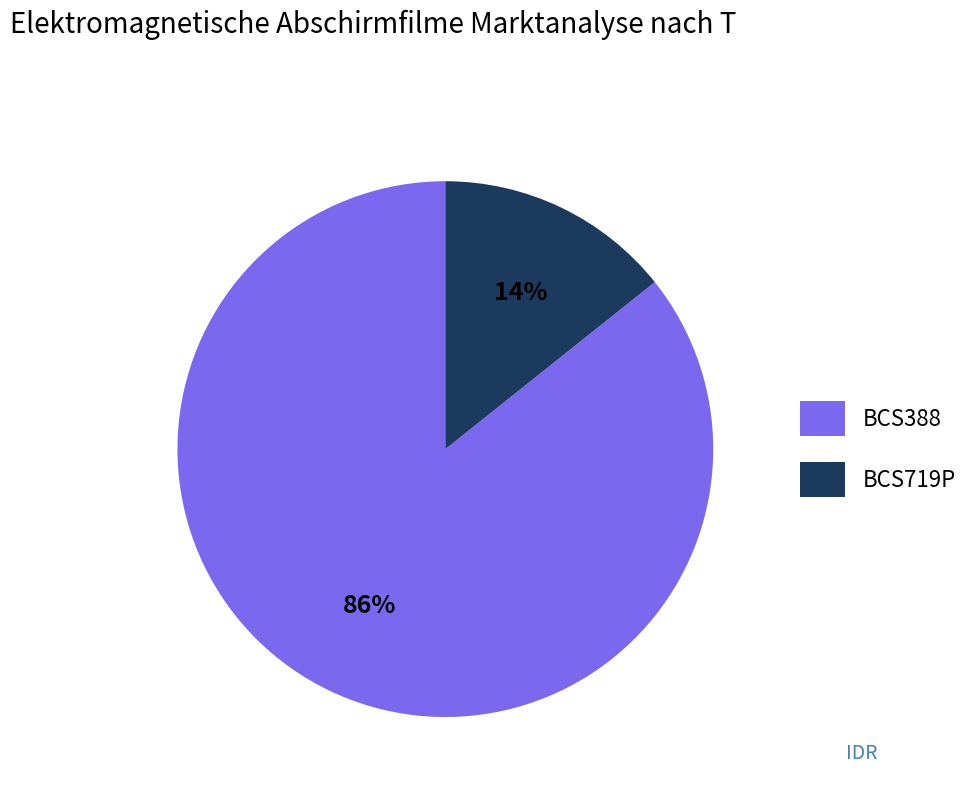

Combined, do BCS388 and BCS719P account for over 50%?

Yes